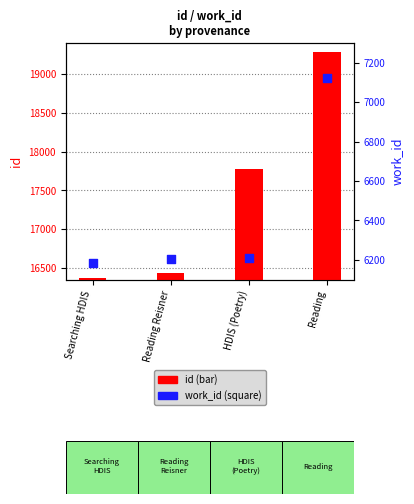

Which series reaches the maximum Y coordinate?

id